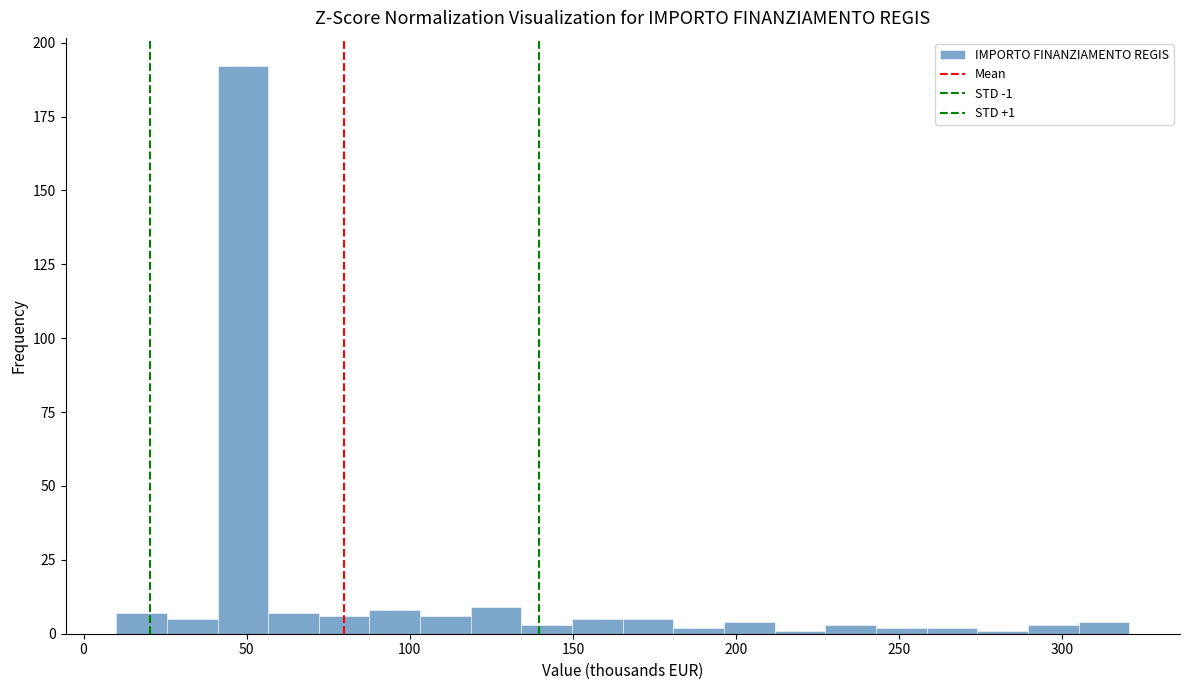

Around what value on the x-axis is the tallest bar? Give the approximate position of its centre, as read against the axis.

50